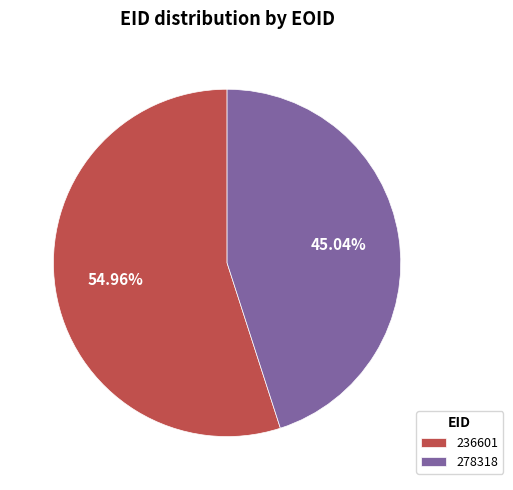

How many segments does this pie chart have?

2